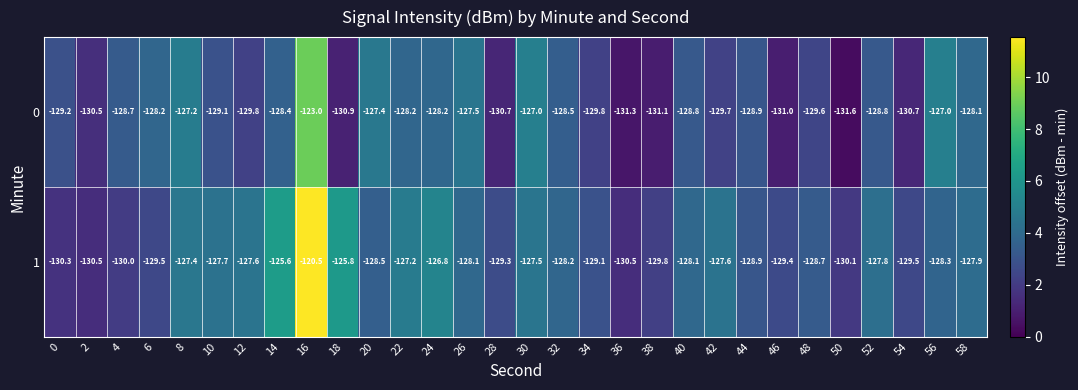

How many values in the 0 series exceed -128?

6